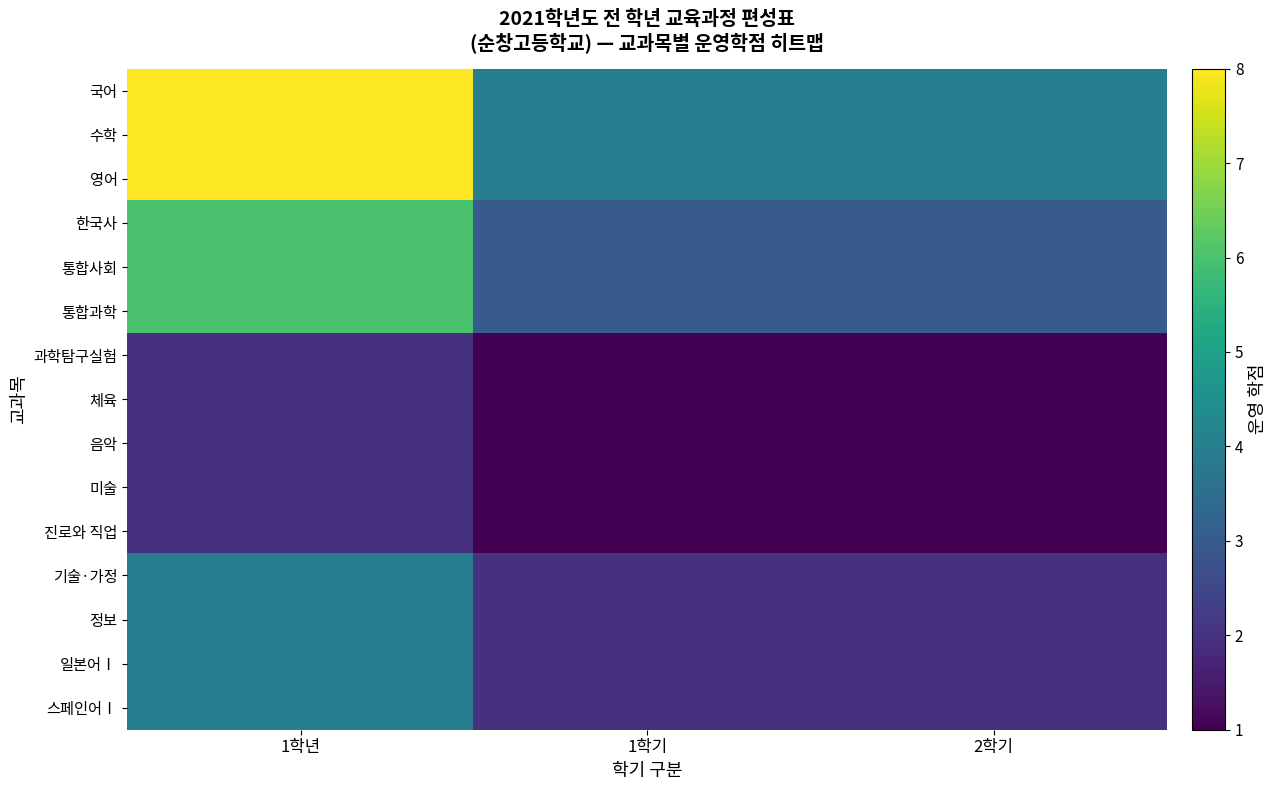

Rank the series by their maximum value, from highest to lowest.

국어, 수학, 영어, 한국사, 통합사회, 통합과학, 기술·가정, 정보, 일본어Ⅰ, 스페인어Ⅰ, 과학탐구실험, 체육, 음악, 미술, 진로와 직업